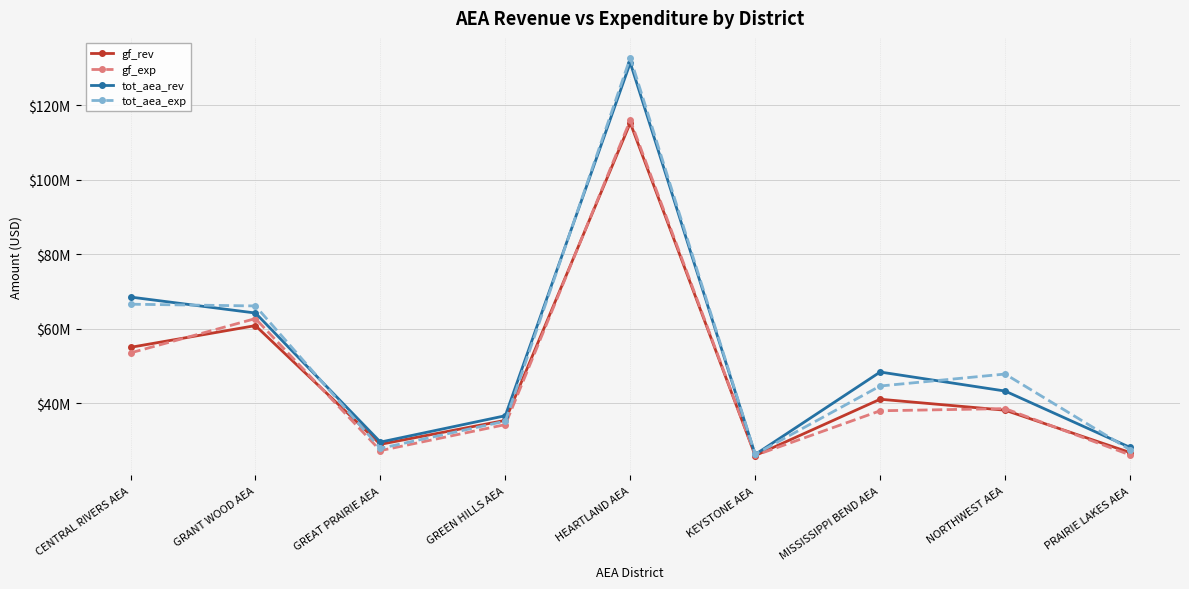

True or false: tot_aea_exp has more than 2 points higher than both neighbors.

False